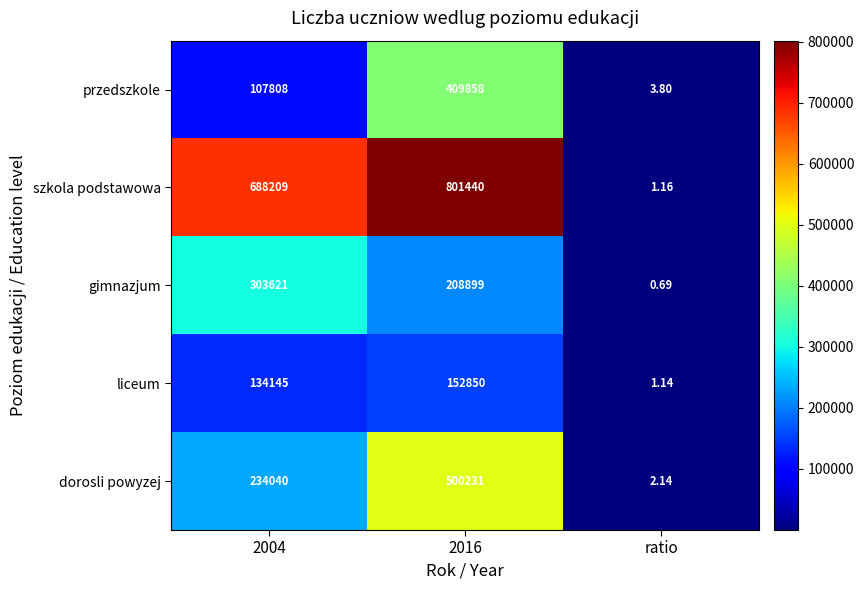

List the series in order of their peak value, highest first.

szkola podstawowa, dorosli powyzej, przedszkole, gimnazjum, liceum